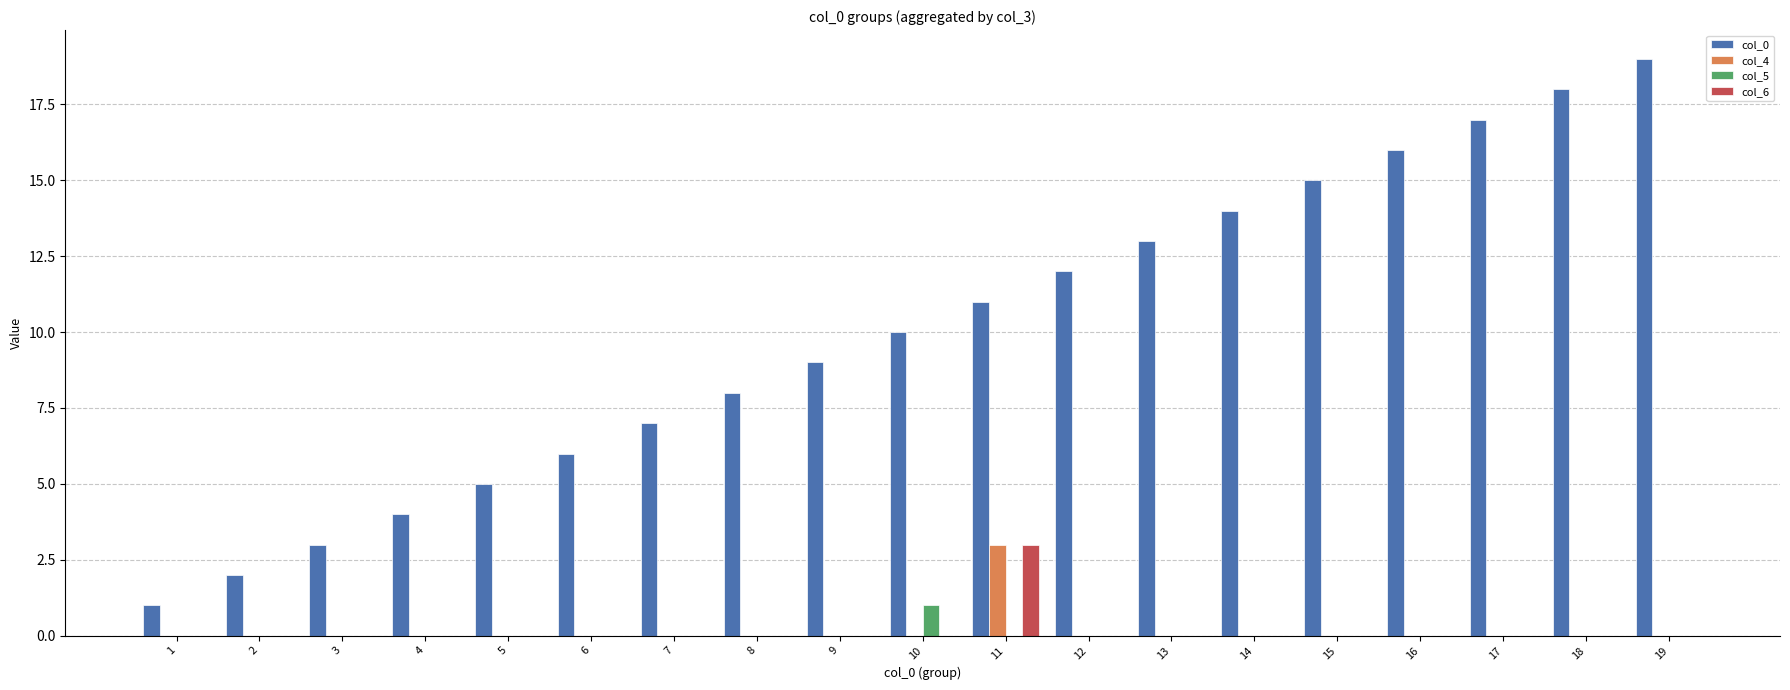

Count the number of categories in the chart.

19